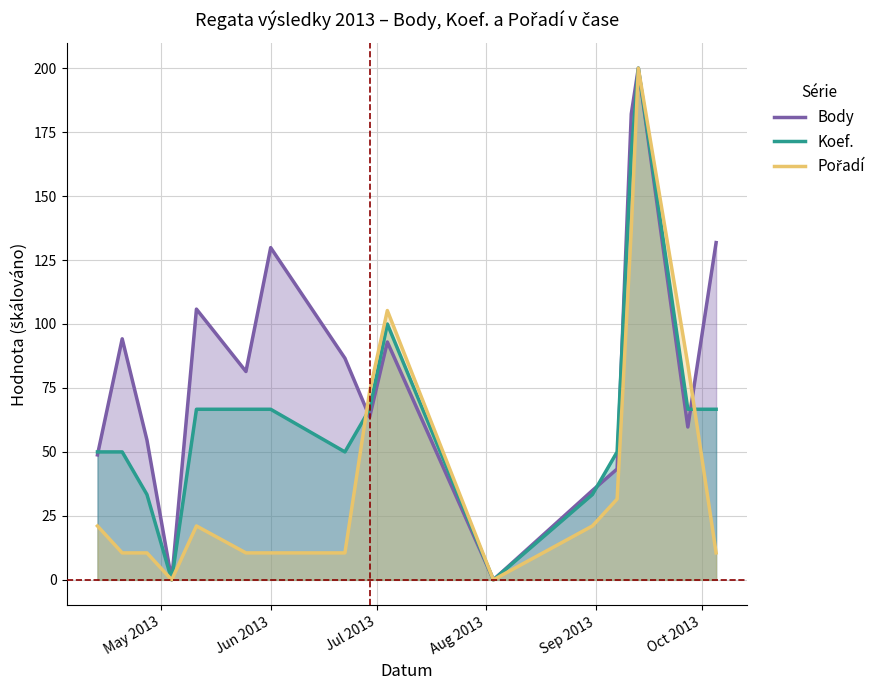

Reading left to right, what are all the values shown in this chart?

Body: 48.8	94.2	54.6	0.0	105.8	81.4	129.8	86.6	63.6	93.0	0.0	34.9	43.3	182.1	200.0	59.7	131.8
Koef.: 50.0	50.0	33.3	0.0	66.7	66.7	66.7	50.0	66.7	100.0	0.0	33.3	50.0	166.7	200.0	66.7	66.7
Pořadí: 21.1	10.5	10.5	0.0	21.1	10.5	10.5	10.5	73.7	105.3	0.0	21.1	31.6	136.8	200.0	84.2	10.5